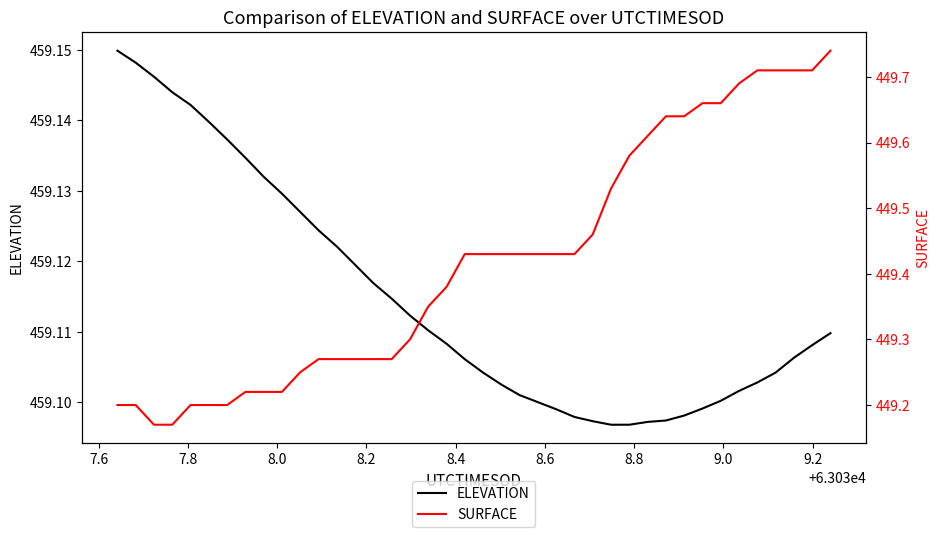

Is it true that ELEVATION equals 459.1 at 9.2?

True